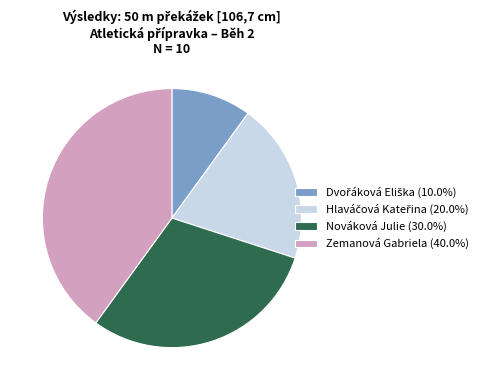

Does any single category account for the majority?

No